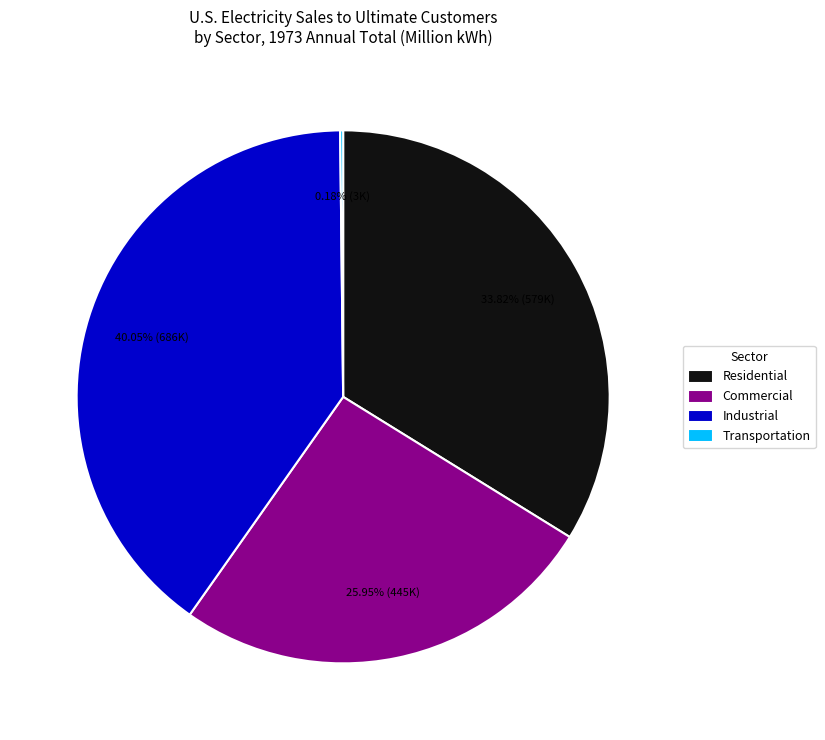

What is the ratio of the value at Industrial to the value at Commercial?

1.5